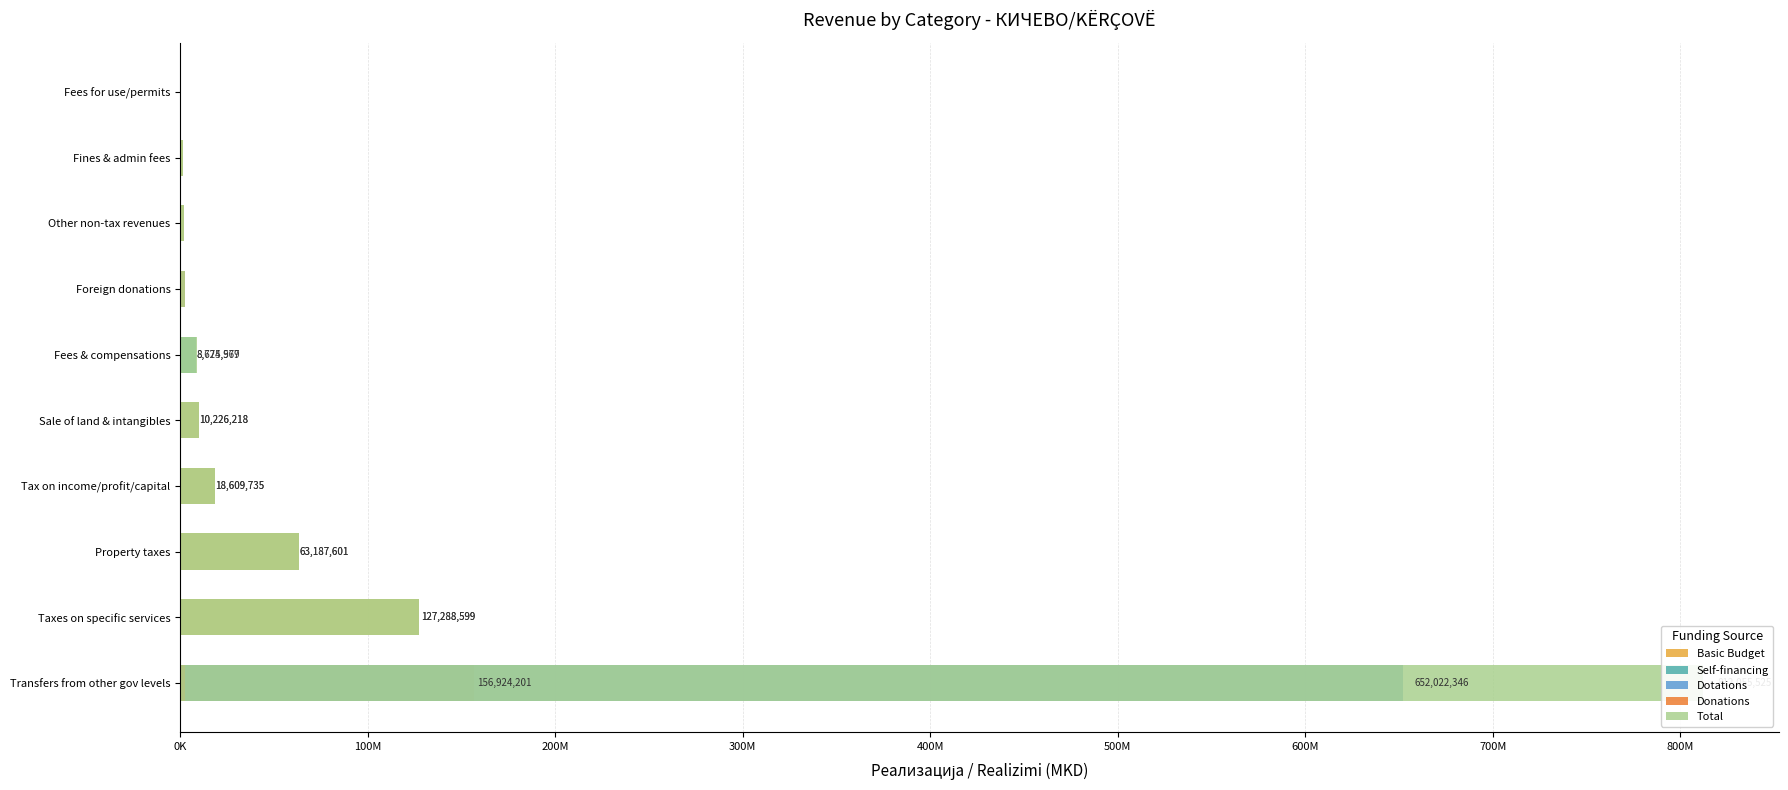

What is the spread (max minus min) of values at Transfers from other gov levels?

811609060